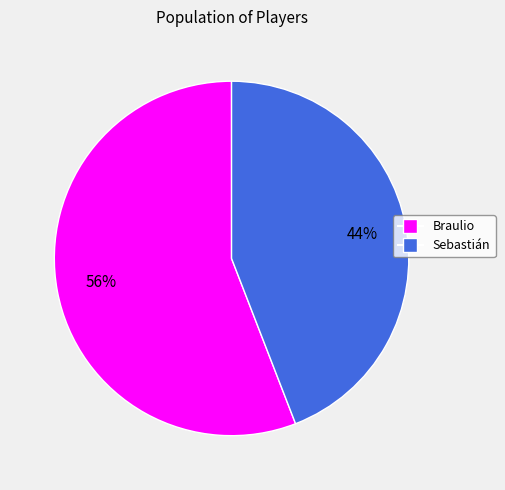

To the nearest percent, what is the average slice percentage?

50%